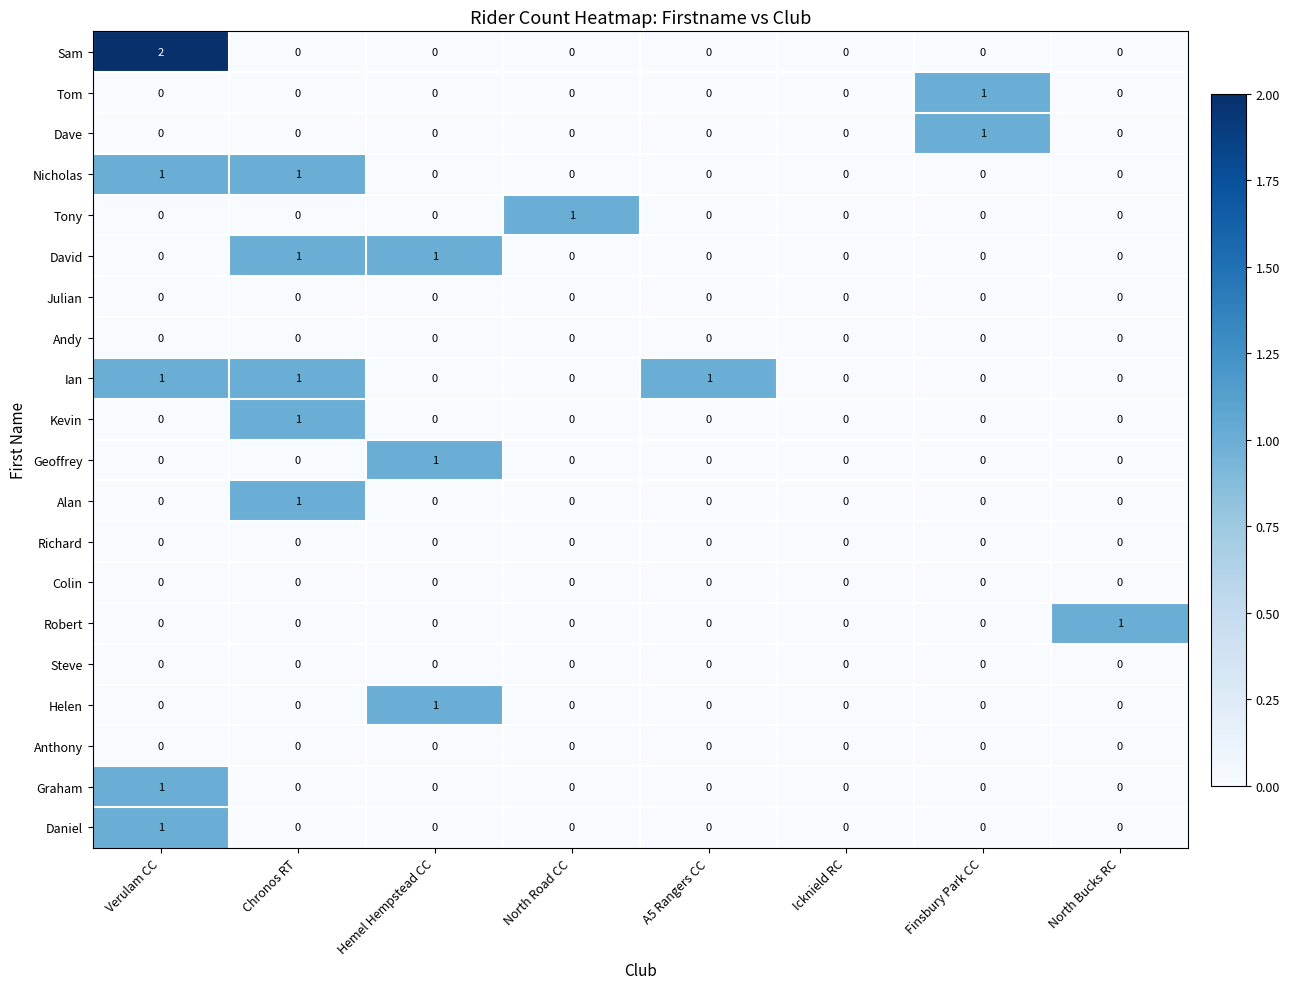

Which series has the largest total across all categories?

Ian